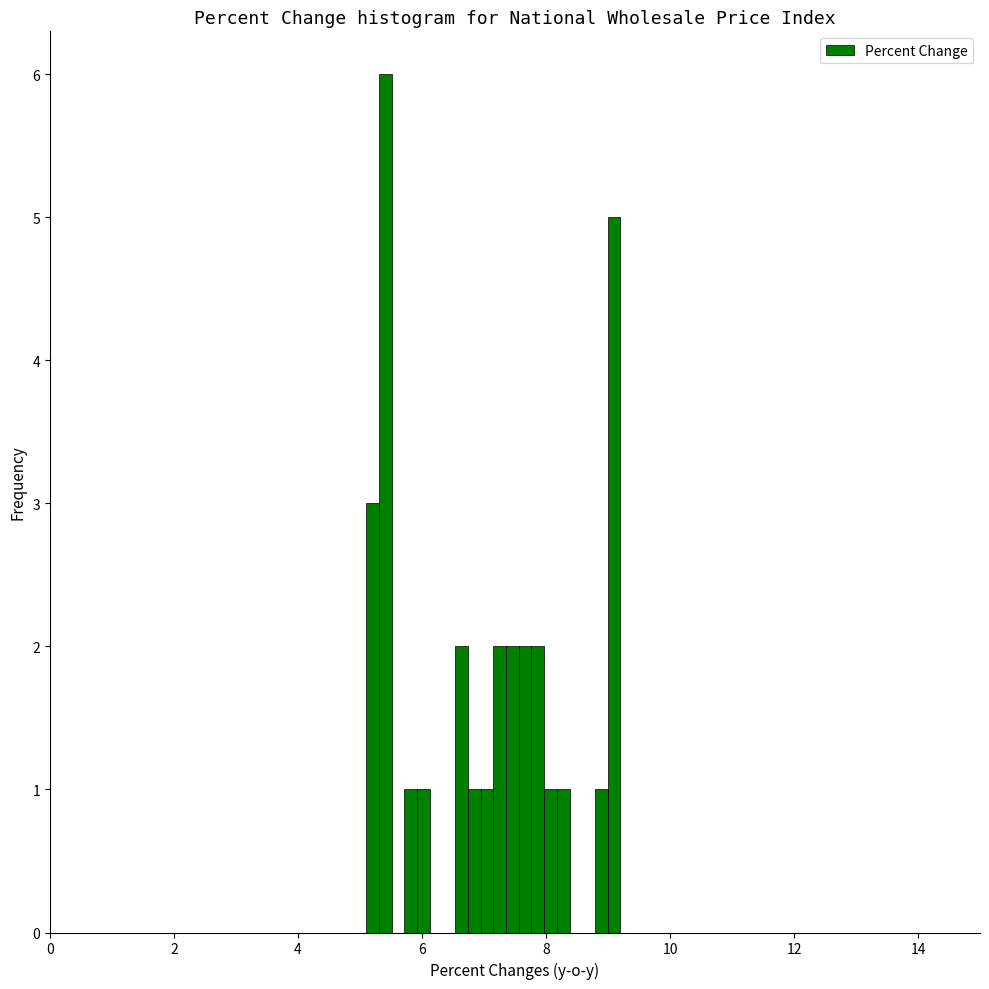

Around what value on the x-axis is the tallest bar? Give the approximate position of its centre, as read against the axis.

5.4